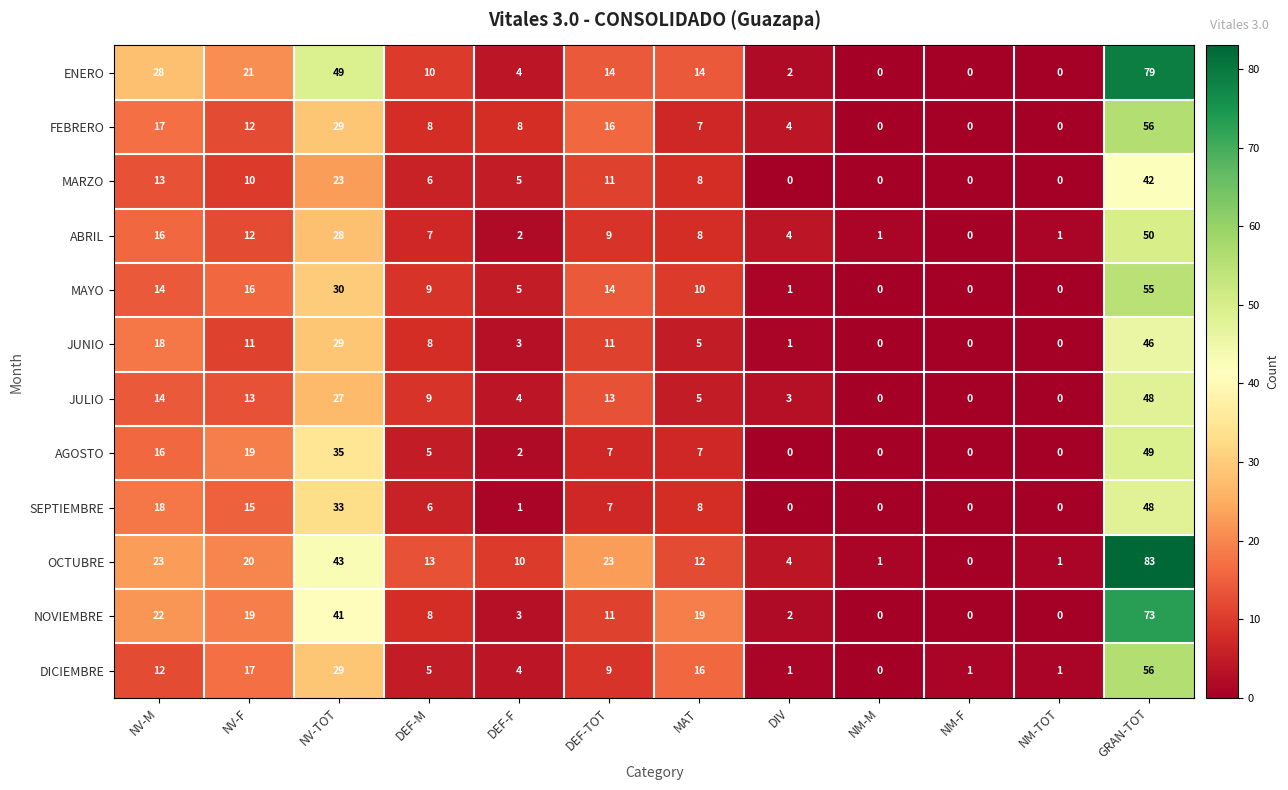

The SEPTIEMBRE series shows 28 at NV-M. True or false?

False